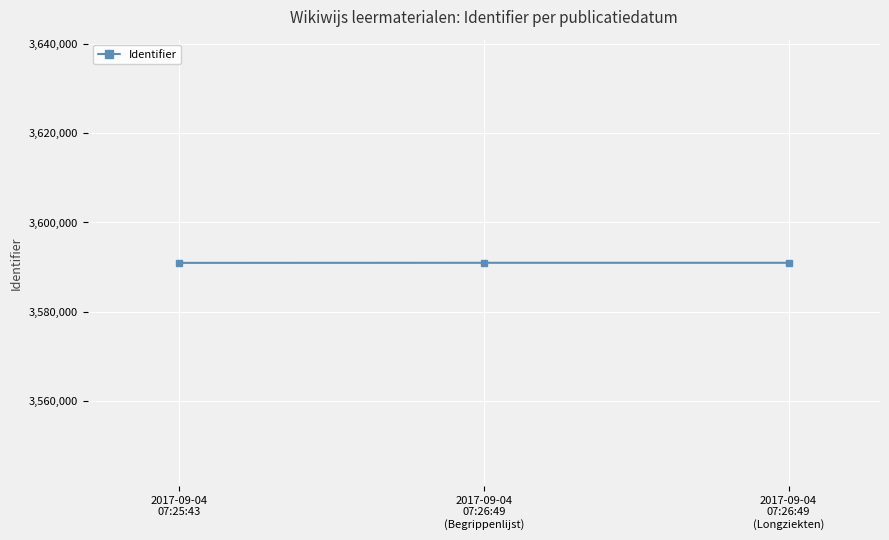

What position from the right is 2017-09-04
07:25:43?

3